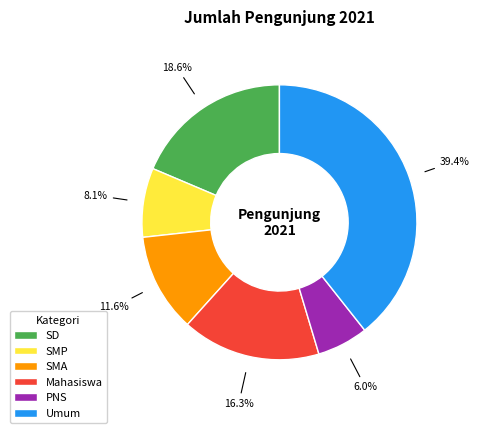

Rank the categories by value from lowest to highest.

PNS, SMP, SMA, Mahasiswa, SD, Umum